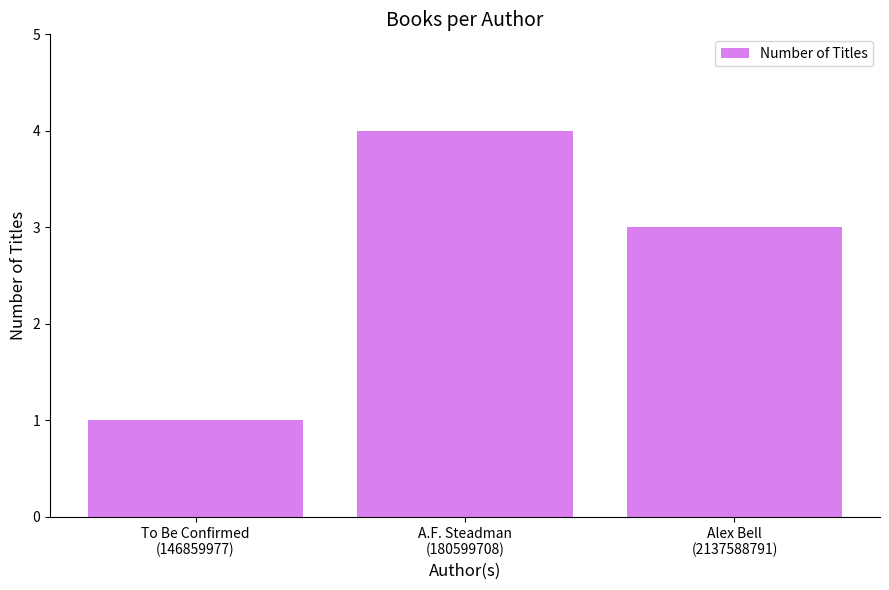

What is the approximate value at Alex Bell
(2137588791)?

3